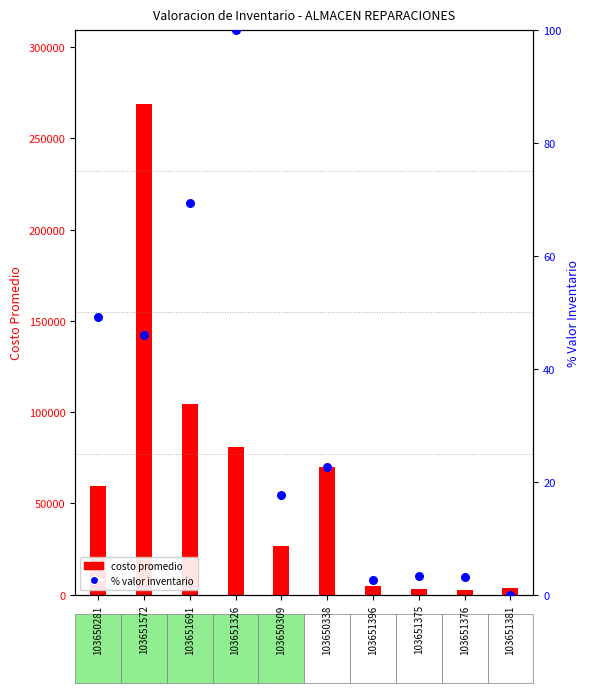

Which series reaches the minimum Y coordinate?

% valor inventario